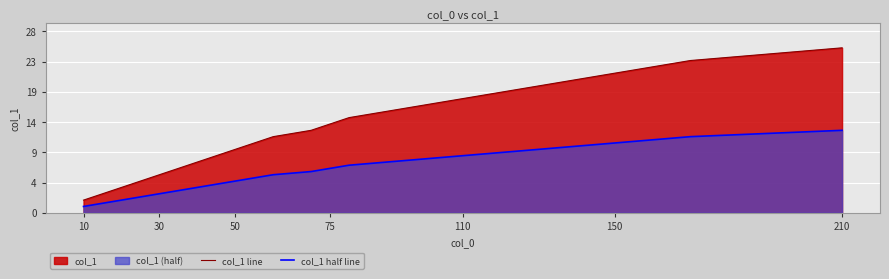

What is the smallest value displayed?

1.0